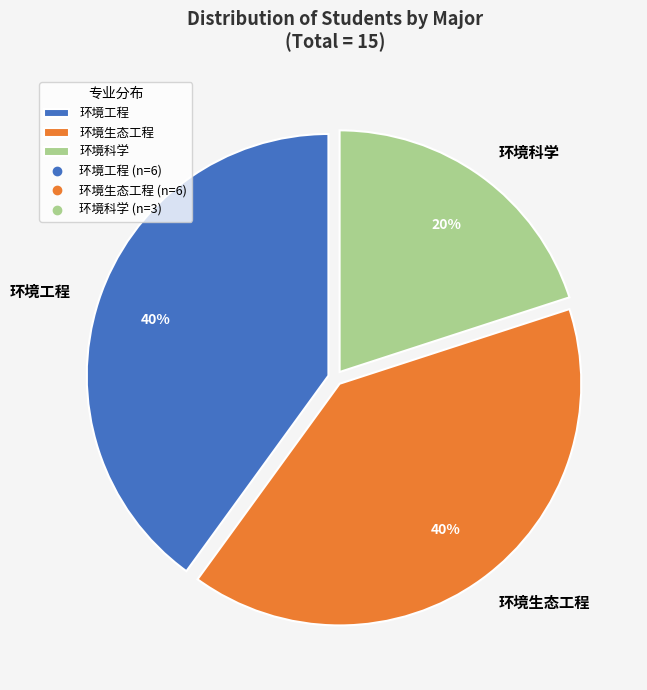

Is it true that 环境生态工程 is 31% of the pie?

False